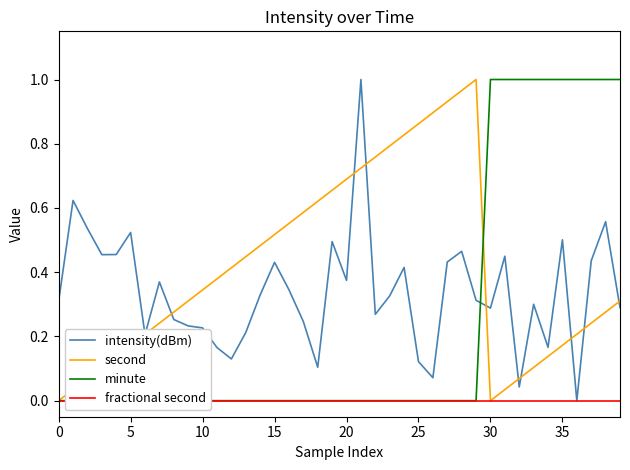

The value of minute at 26 is 0.4. True or false?

False